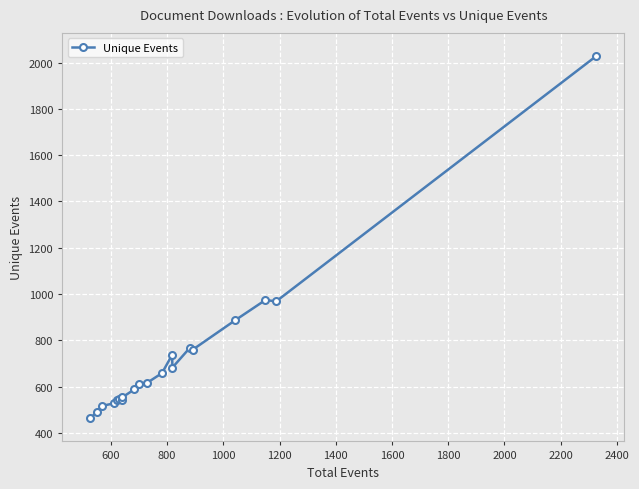

What is the difference between the second highest and second lowest values?

482